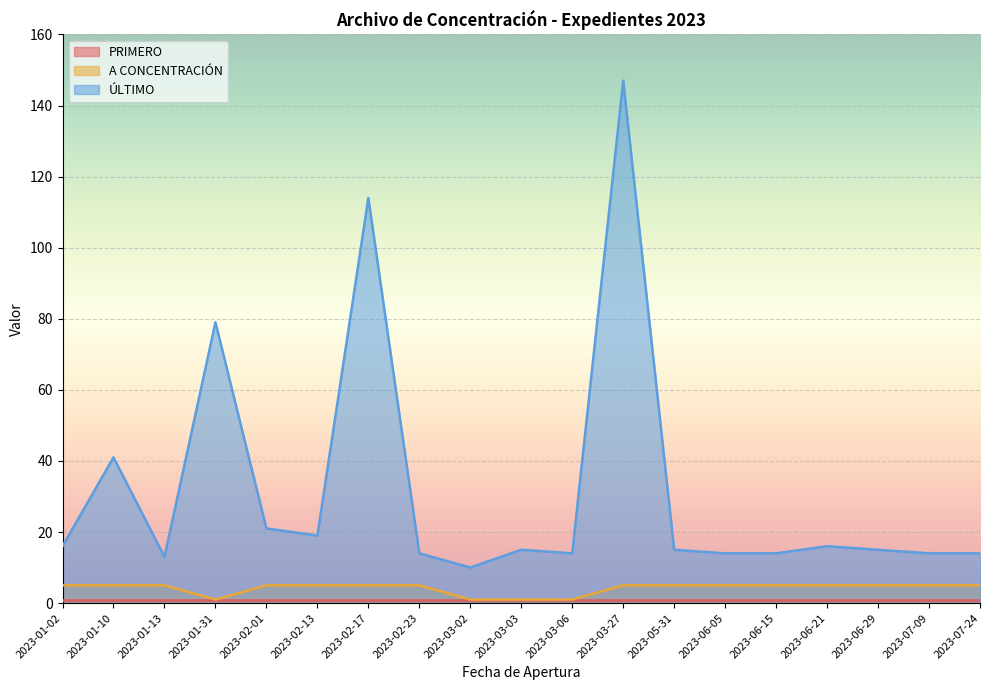

Which series has the widest spread of values?

ÚLTIMO